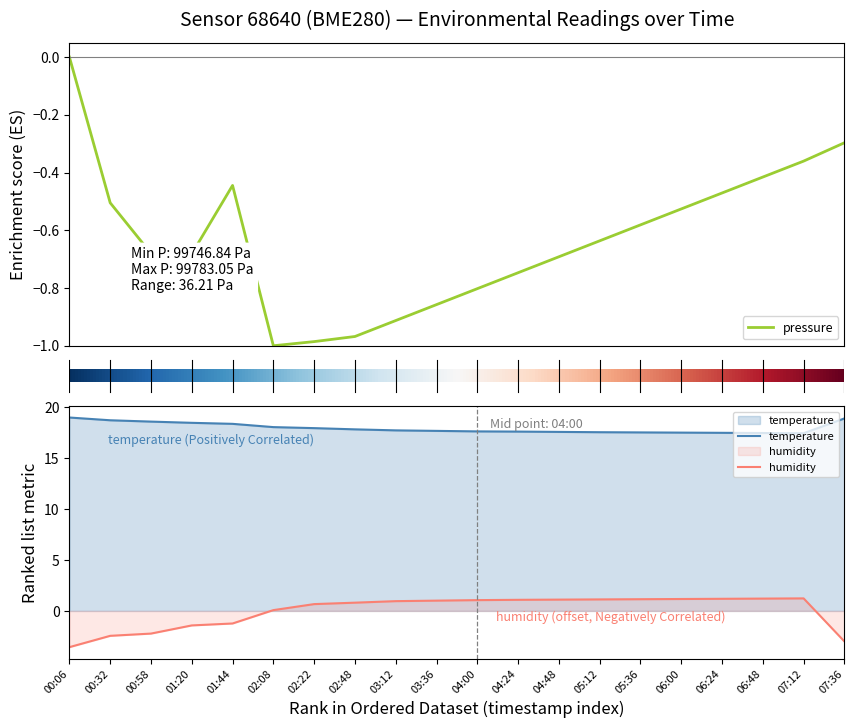

At which category does temperature reach its first local valley?

07:12